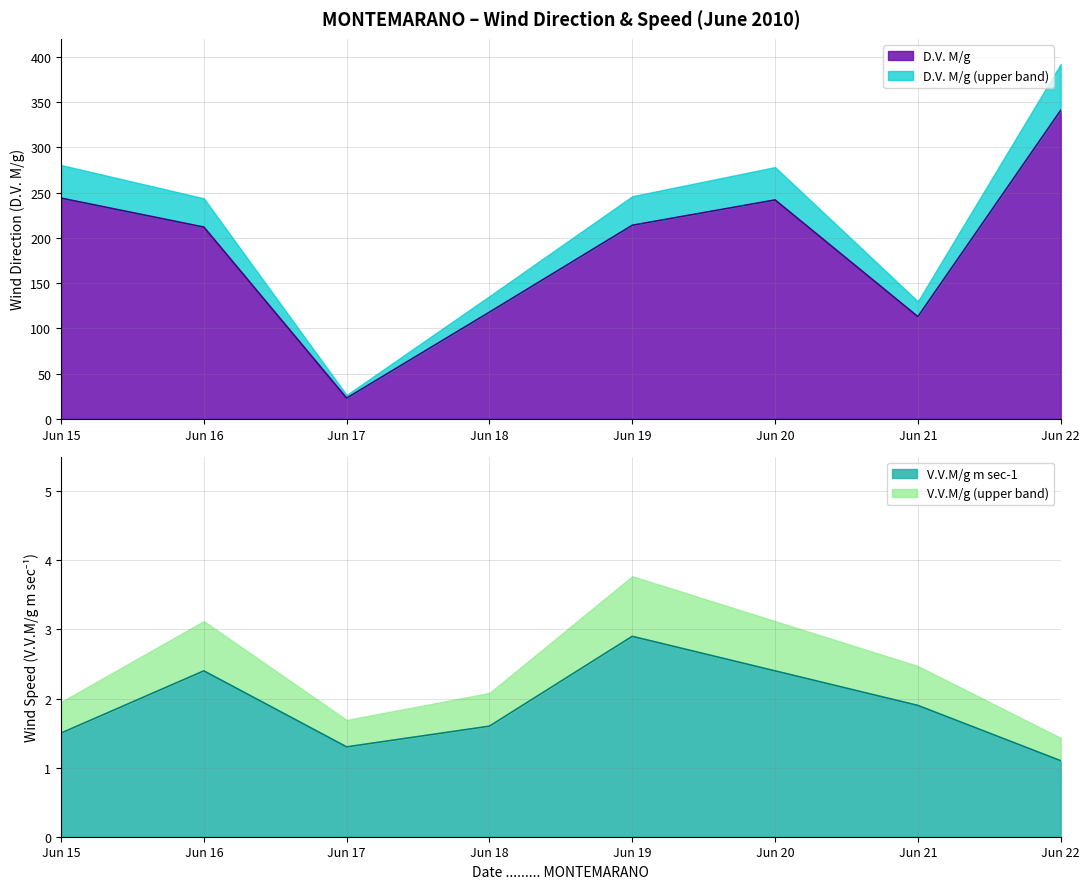

At which label does D.V. M/g reach its minimum?

Jun 17